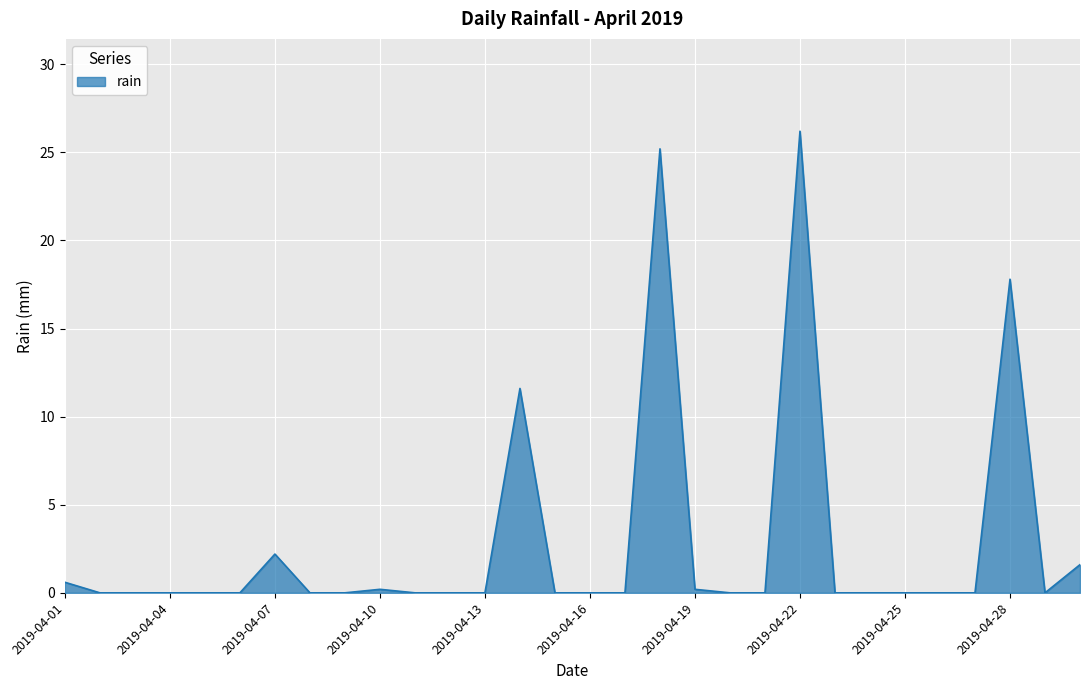

What is the maximum value shown in the chart?

26.2